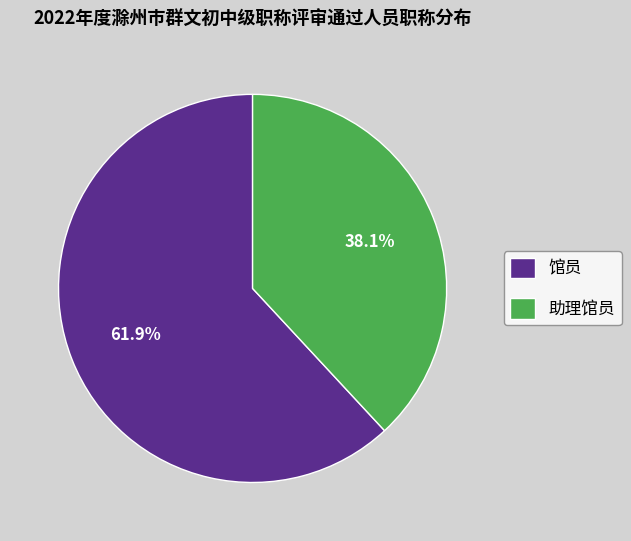

What is the smallest slice in the pie chart?

助理馆员